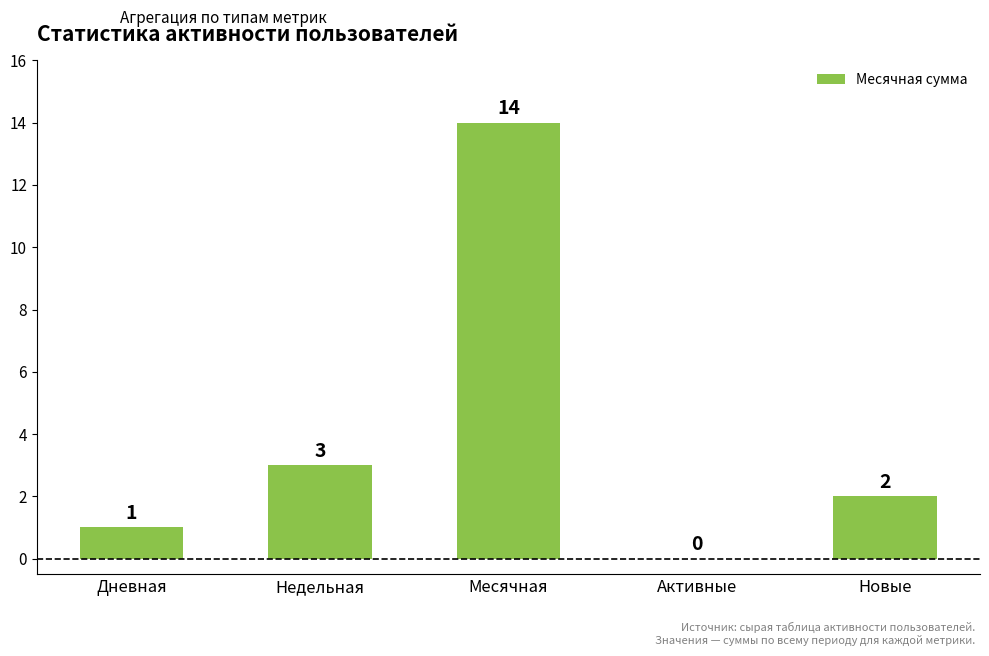

What is the sum of the values at Месячная and Дневная?

15